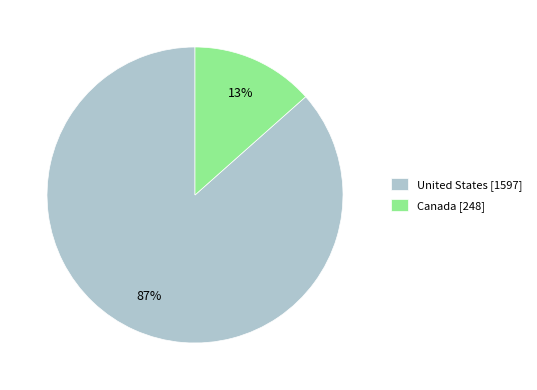

Which has a higher value, Canada or United States?

United States